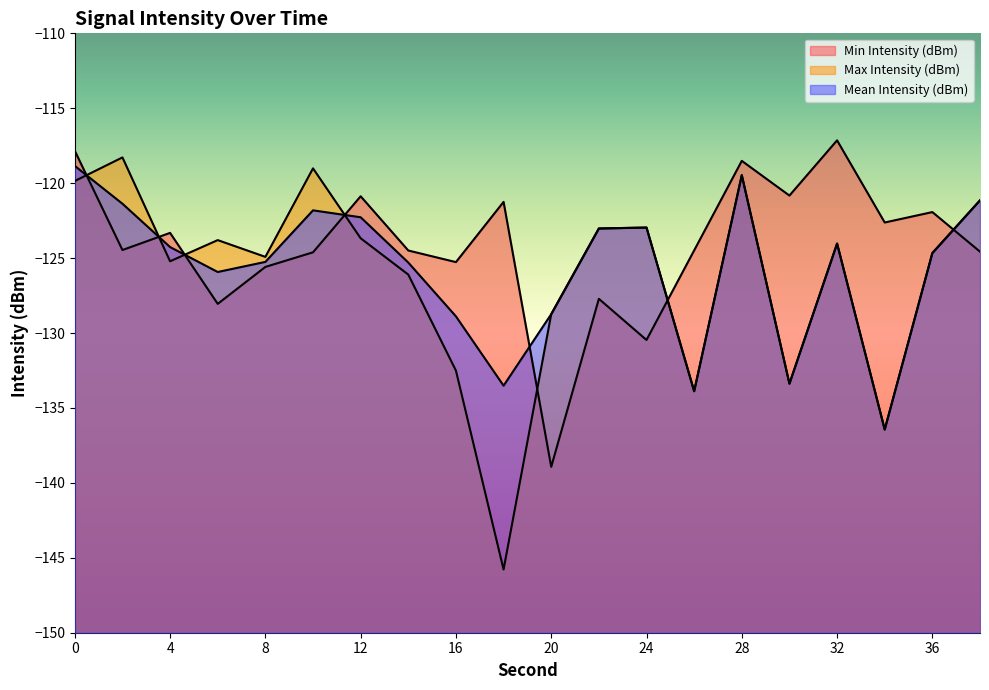

What is the value of the Mean Intensity (dBm) point at the 15th from the left?

-119.5